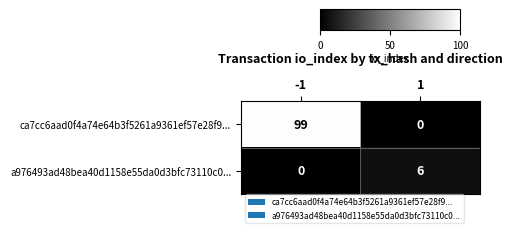

Between -1 and 1, which series saw the biggest shift?

ca7cc6aad0f4a74e64b3f5261a9361ef57e28f9...